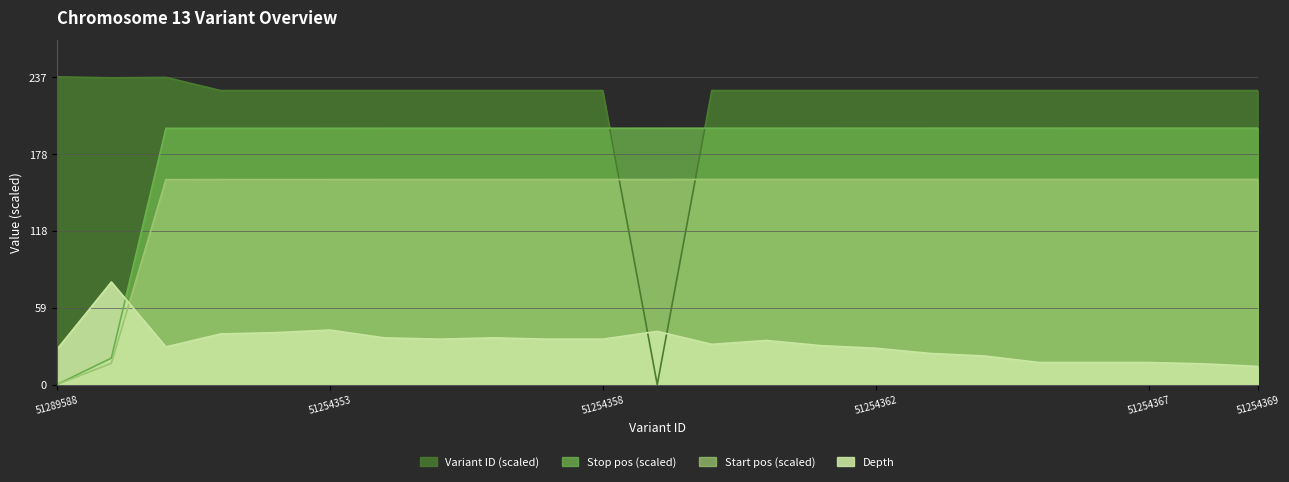

What position from the right is 51287097?

22